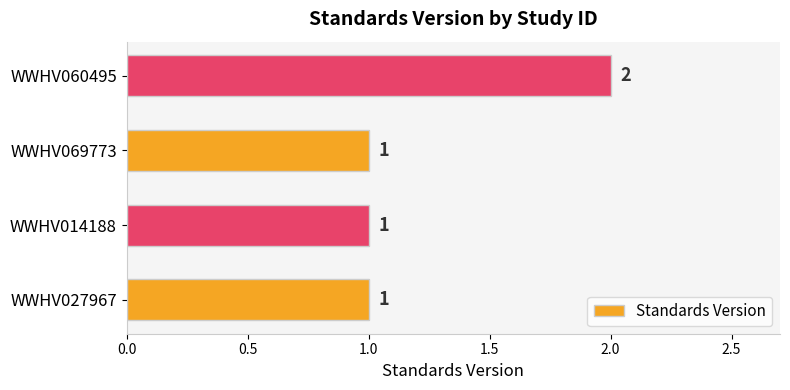

The chart shows a value of 1 at WWHV069773. True or false?

True